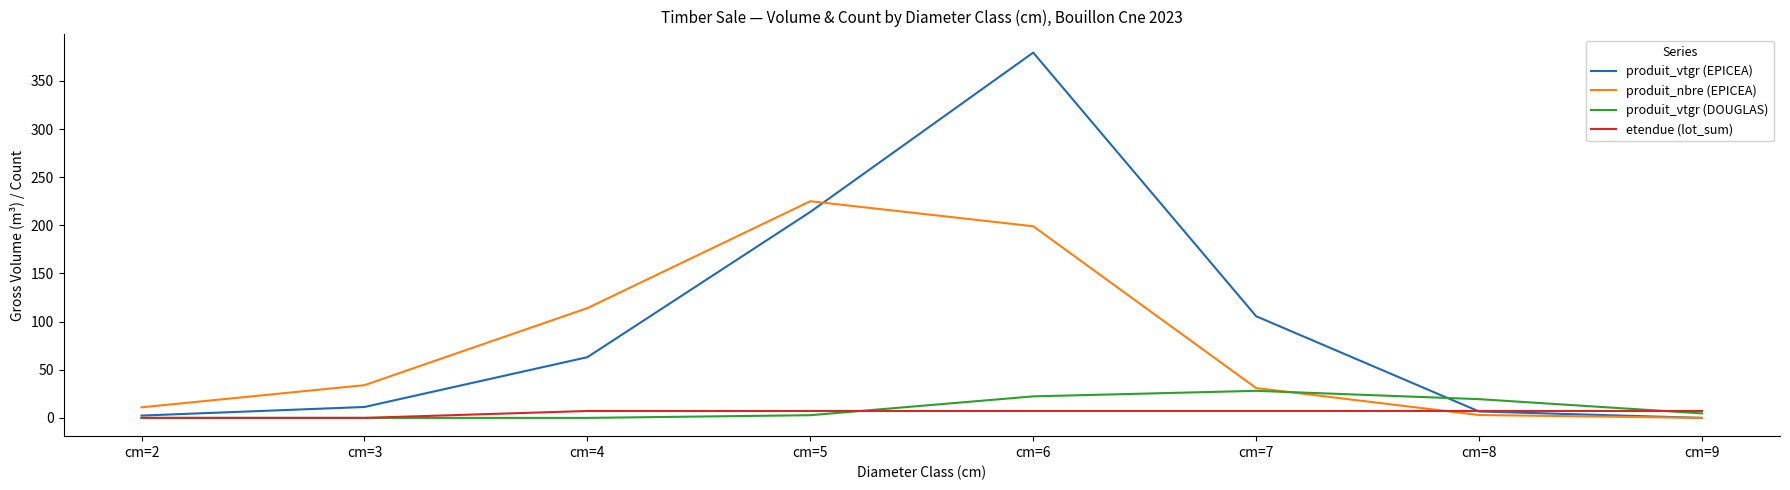

What is the greatest value displayed?

379.3